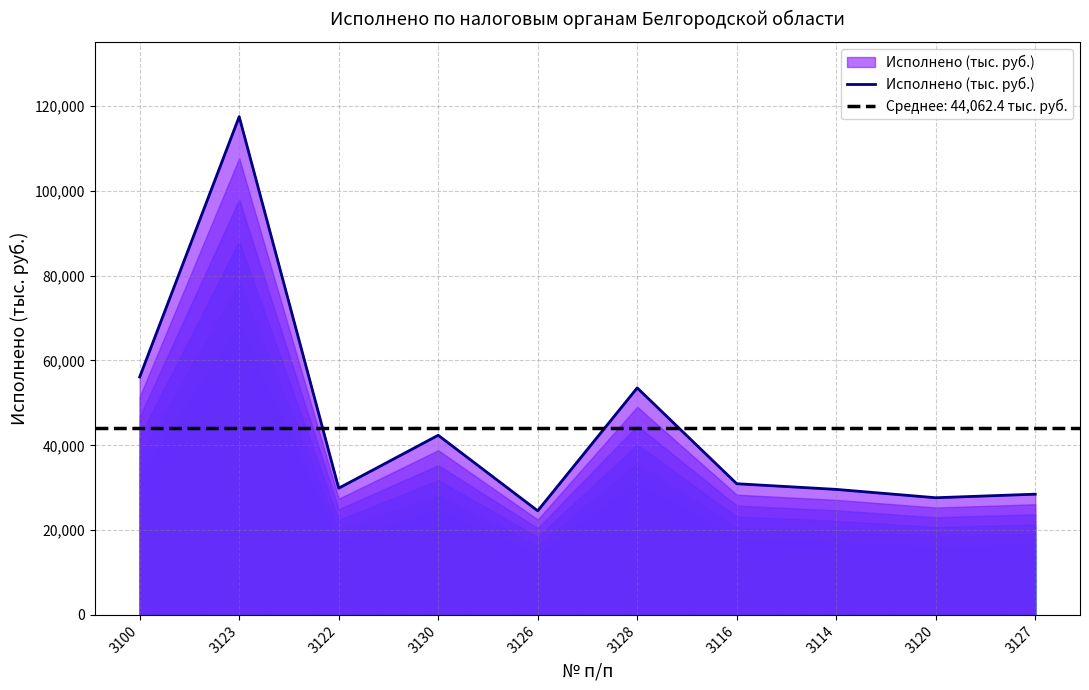

Rank the categories by value from highest to lowest.

3123, 3100, 3128, 3130, 3116, 3122, 3114, 3127, 3120, 3126